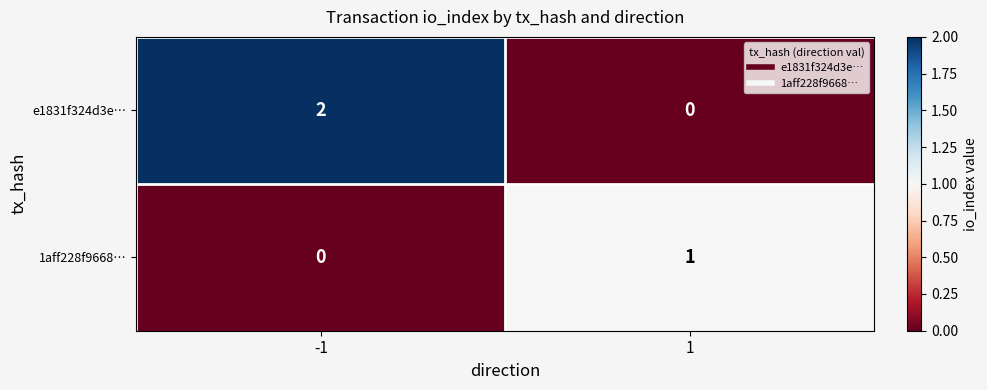

Which series has the widest spread of values?

e1831f324d3e…